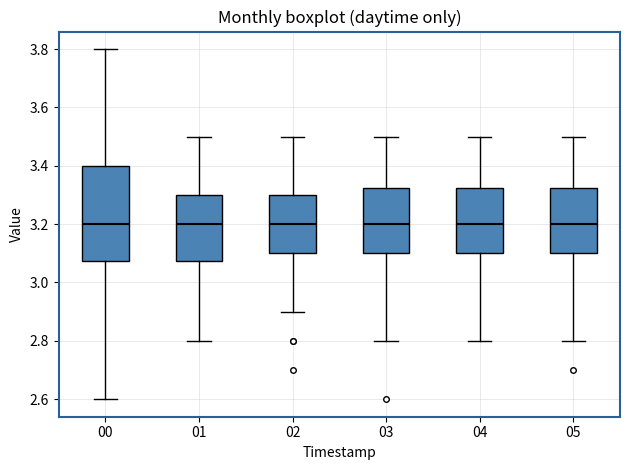

Reading left to right, transcribe this box plot: for each box, give where its median line is, the range the box spans, and where its two whiskers end, as read against the y-axis. The values are not printed on the chart, so give them approximately, as read against the axis.

00: median 3.20, box 3.08 to 3.40, whiskers 2.60 to 3.80
01: median 3.20, box 3.08 to 3.30, whiskers 2.80 to 3.50
02: median 3.20, box 3.10 to 3.30, whiskers 2.90 to 3.50
03: median 3.20, box 3.10 to 3.32, whiskers 2.80 to 3.50
04: median 3.20, box 3.10 to 3.32, whiskers 2.80 to 3.50
05: median 3.20, box 3.10 to 3.32, whiskers 2.80 to 3.50